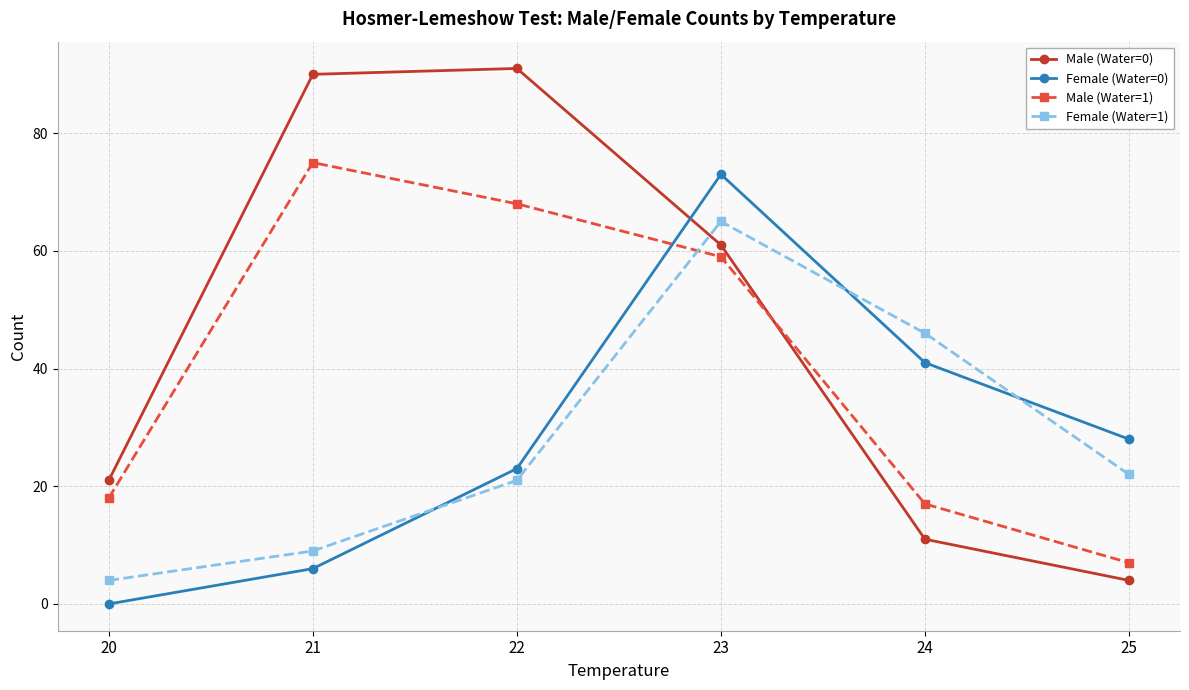

Does the chart display data point markers on the line(s)?

Yes